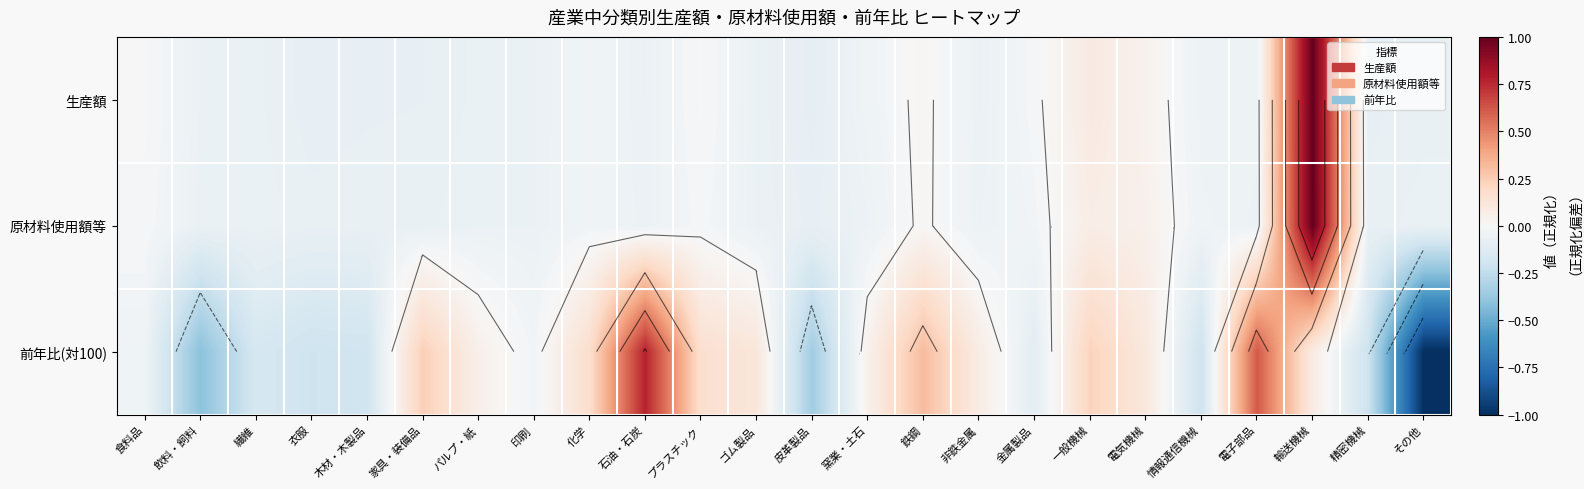

What is the minimum value for 前年比(対100)?

-1.0